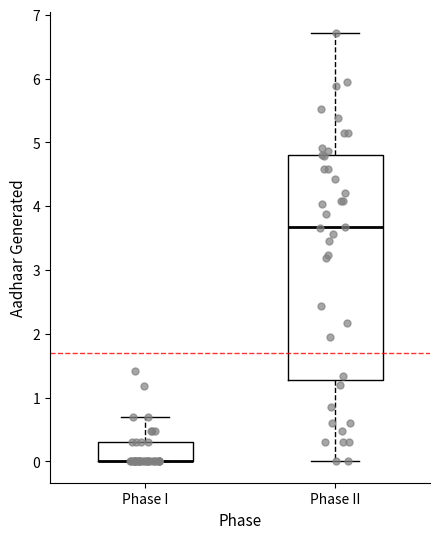

Reading left to right, transcribe this box plot: for each box, give where its median line is, the range the box spans, and where its two whiskers end, as read against the y-axis. The values are not printed on the chart, so give them approximately, as read against the axis.

Phase I: median 0.0 (drawn on the box's lower edge), box 0.0 to 0.3, whiskers 0.0 to 0.7
Phase II: median 3.7, box 1.3 to 4.8, whiskers 0.0 to 6.7